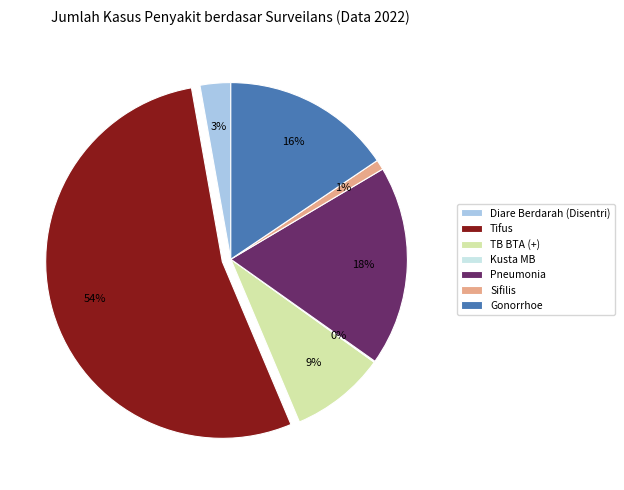

To the nearest percent, what is the difference between the largest and smallest slice percentages?

53%